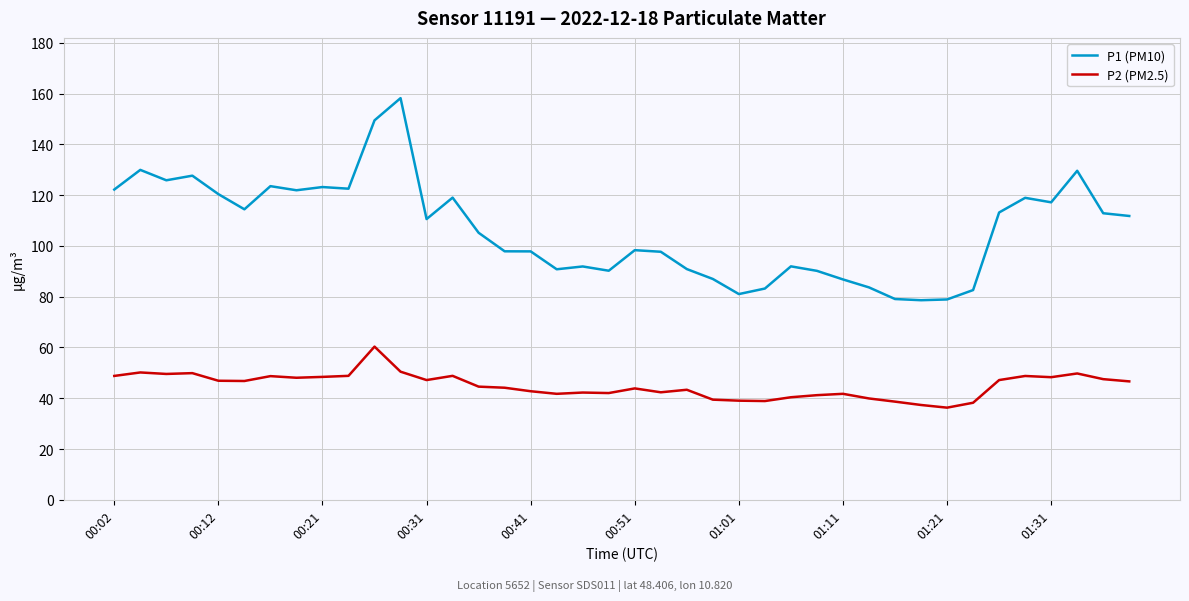

True or false: P1 (PM10) and P2 (PM2.5) cross at least once.

False